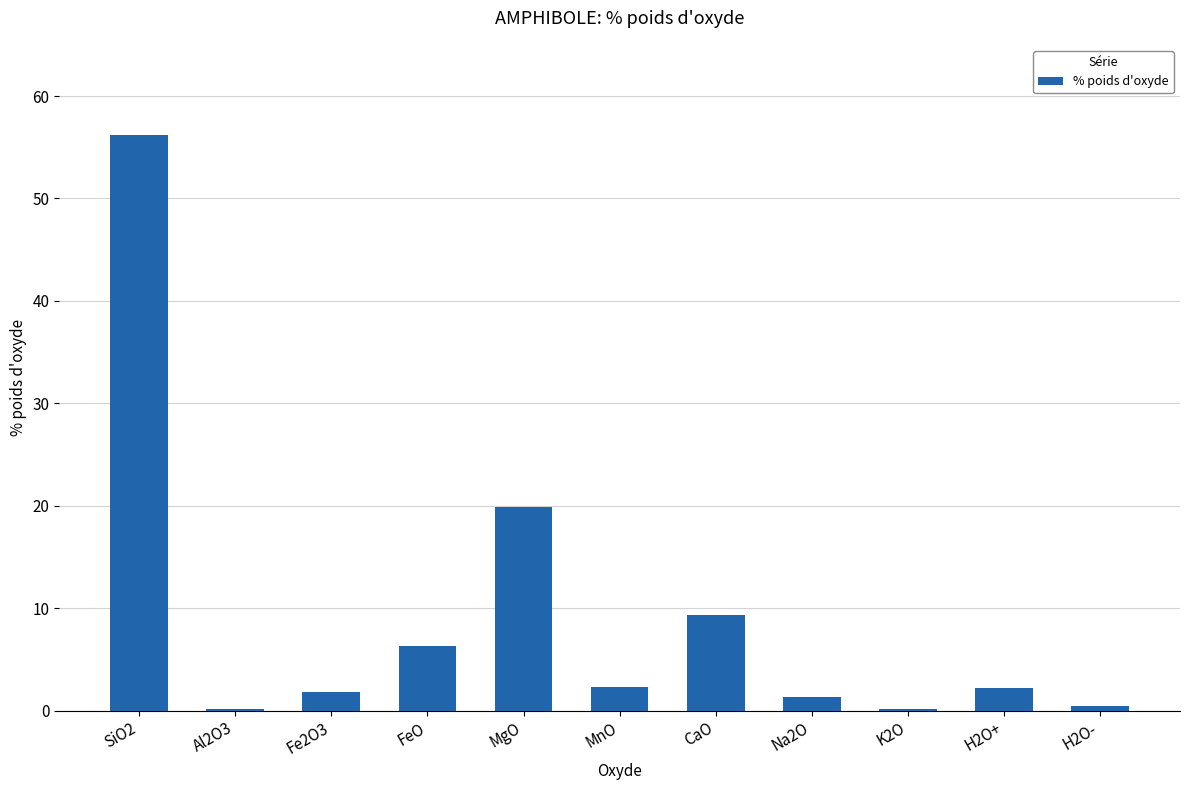

What is the sum of the values at FeO and Fe2O3?

8.1